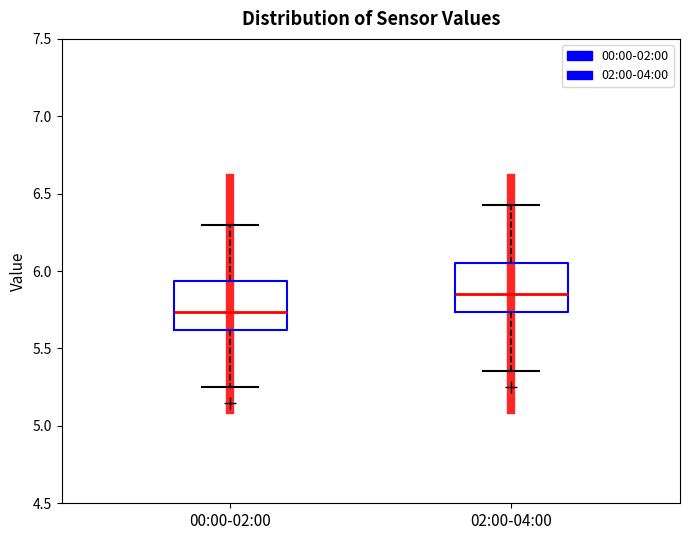

Reading left to right, transcribe this box plot: for each box, give where its median line is, the range the box spans, and where its two whiskers end, as read against the y-axis. The values are not printed on the chart, so give them approximately, as read against the axis.

00:00-02:00: median 5.75, box 5.60 to 5.95, whiskers 5.25 to 6.30
02:00-04:00: median 5.85, box 5.75 to 6.05, whiskers 5.35 to 6.45